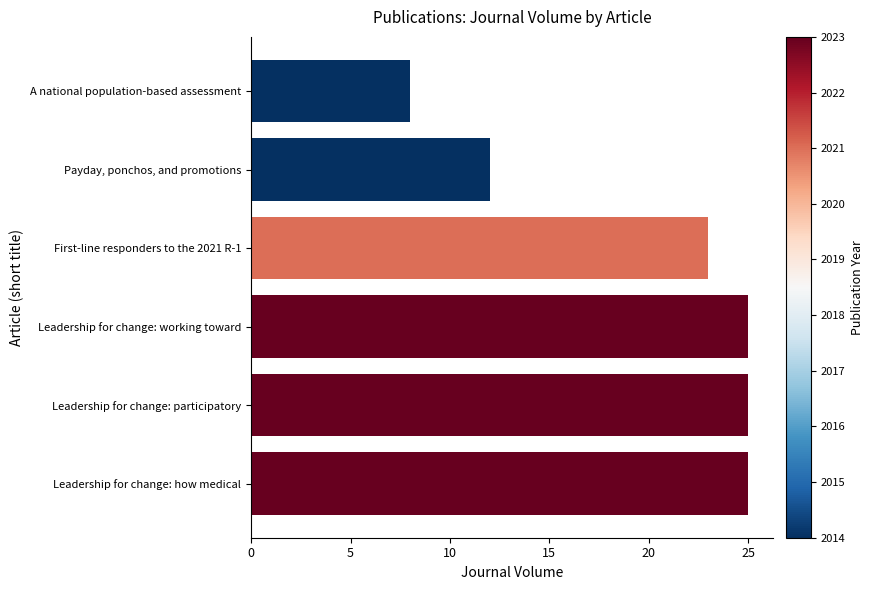

What is the ratio of the value at Leadership for change: working toward to the value at Leadership for change: how medical?

1.0